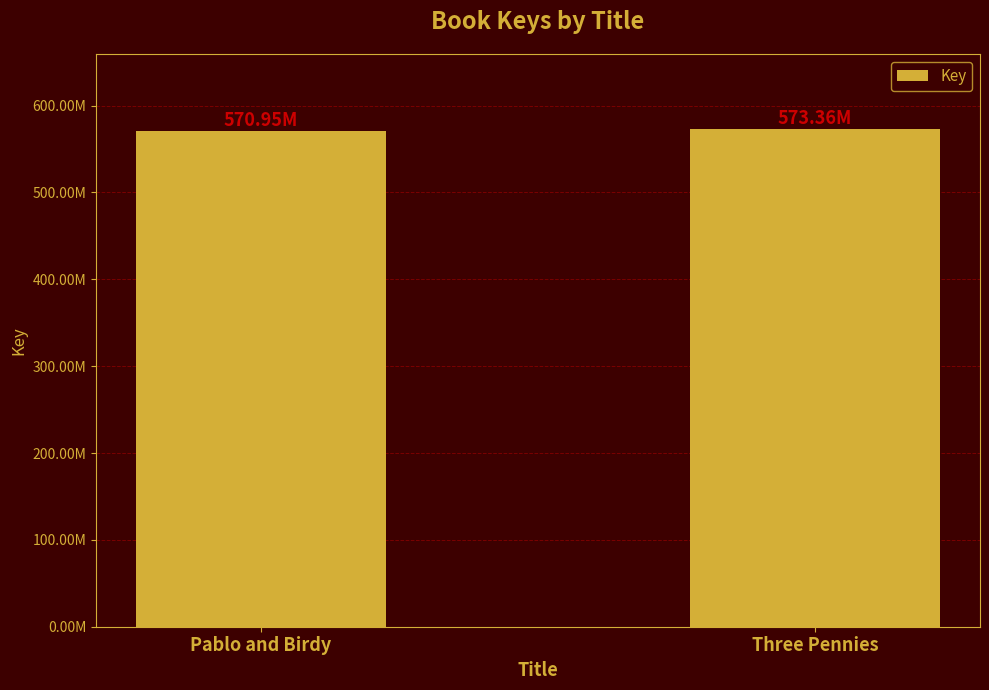

Does the chart contain any negative values?

No